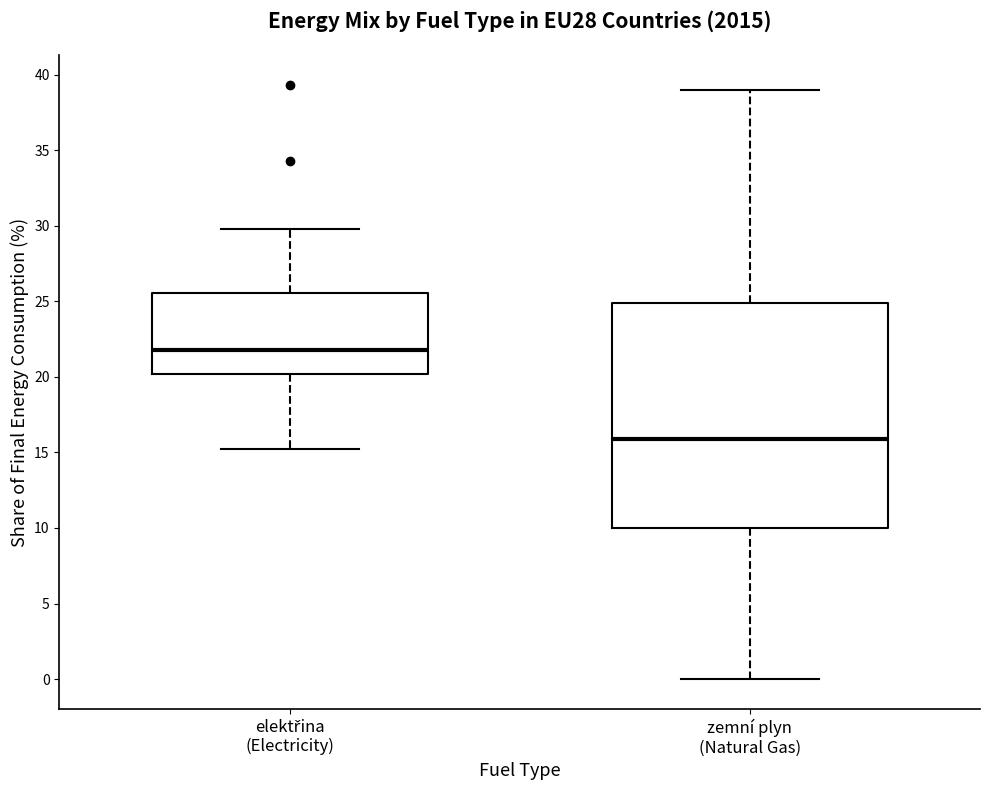

Where is the lower edge of the box for elektřina (Electricity) on the y-axis? The values are not printed on the chart, so give them approximately, as read against the axis.

20.0